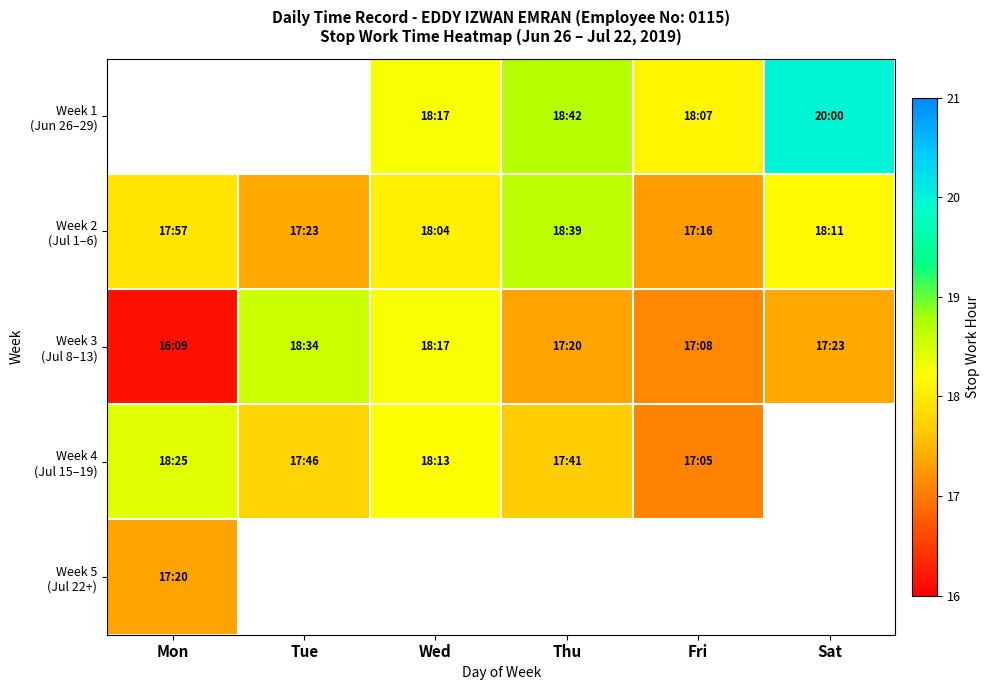

At which label does Week 5 (Jul 22+) reach its minimum?

Mon